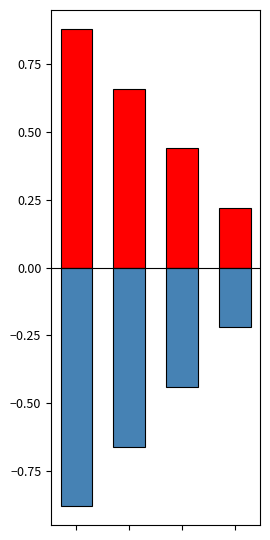

What is the value of the Негативний bar at the 4th from the left?

-0.2